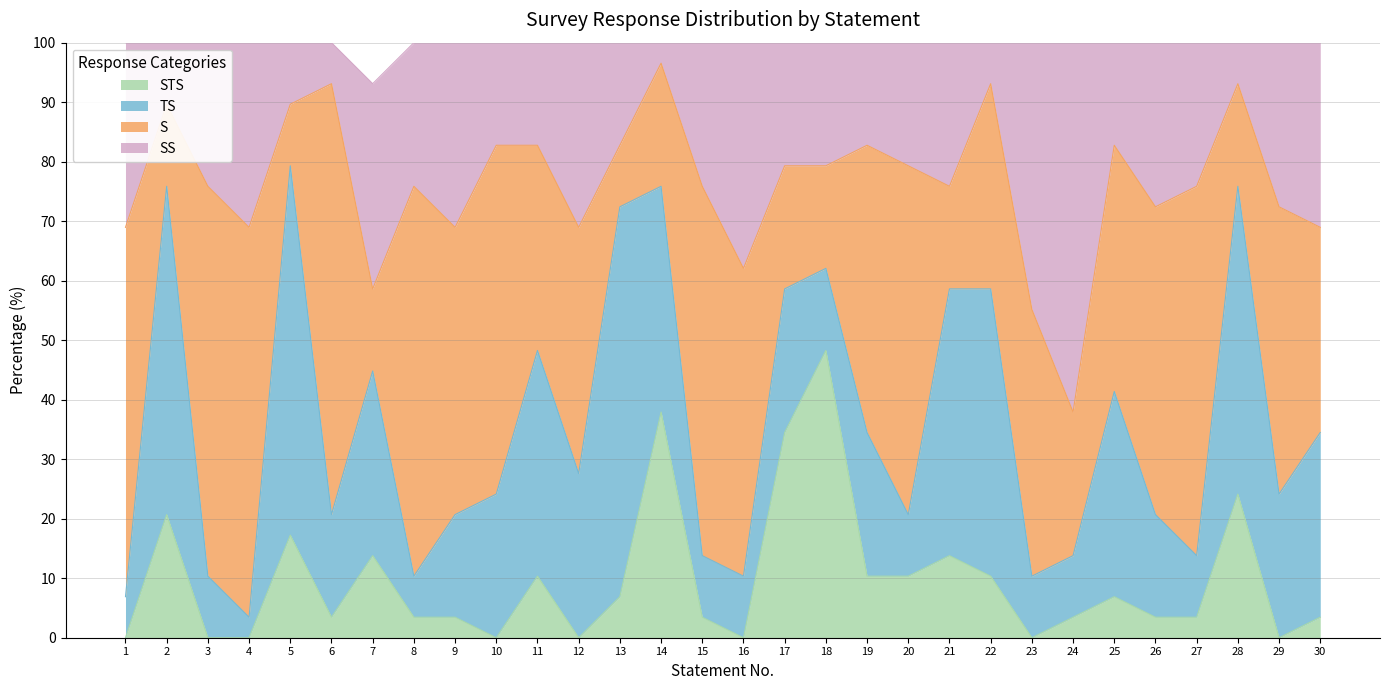

Which has a higher value, 13 or 3?

13